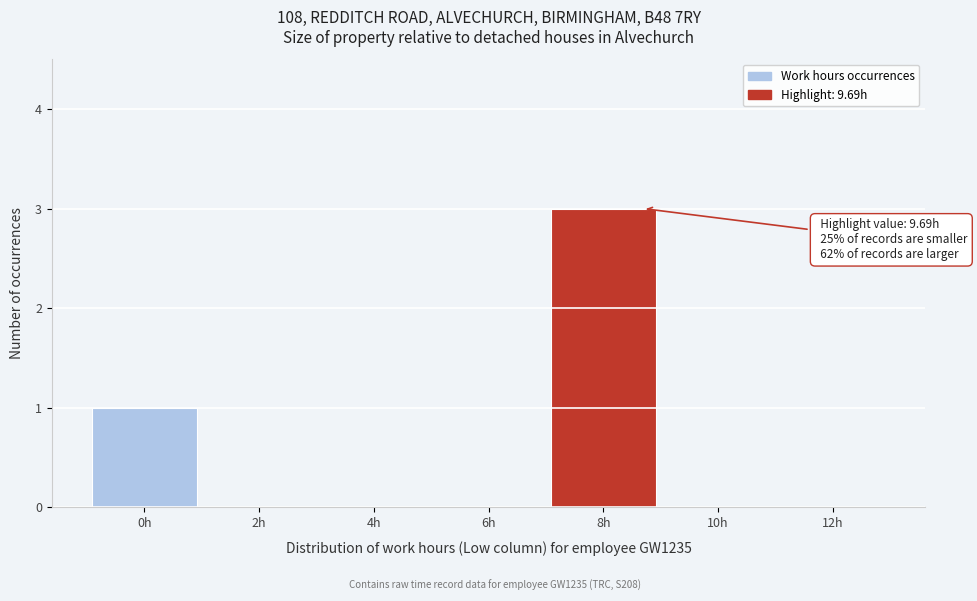

Reading left to right, list all the values displayed in this chart.

0h=1	2h=0	4h=0	6h=0	8h=3	10h=0	12h=0